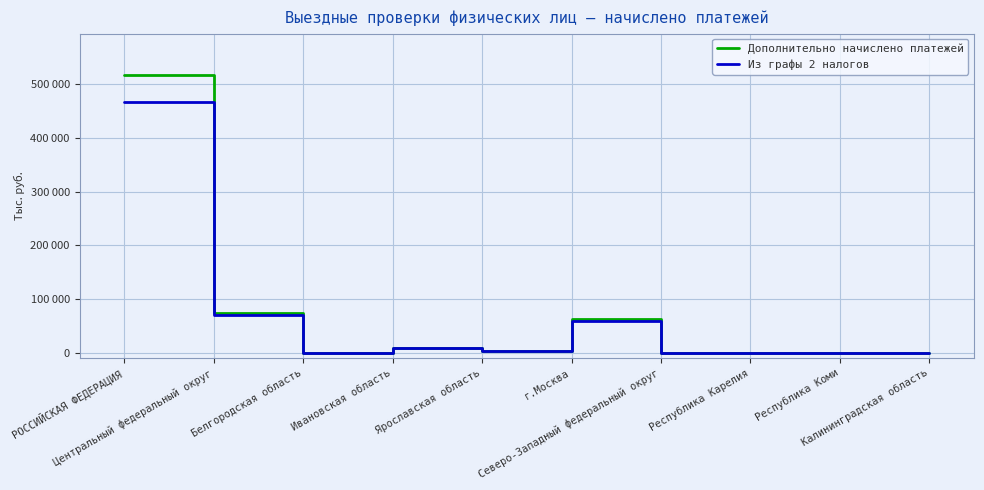

What is the difference between the maximum and minimum values in the Из графы 2 налогов series?

467320